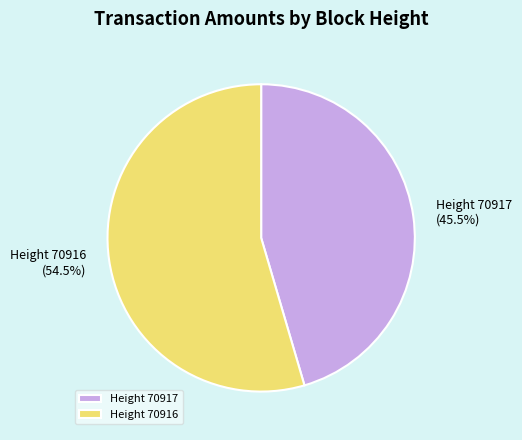

Rank the categories by value from highest to lowest.

Height 70916, Height 70917